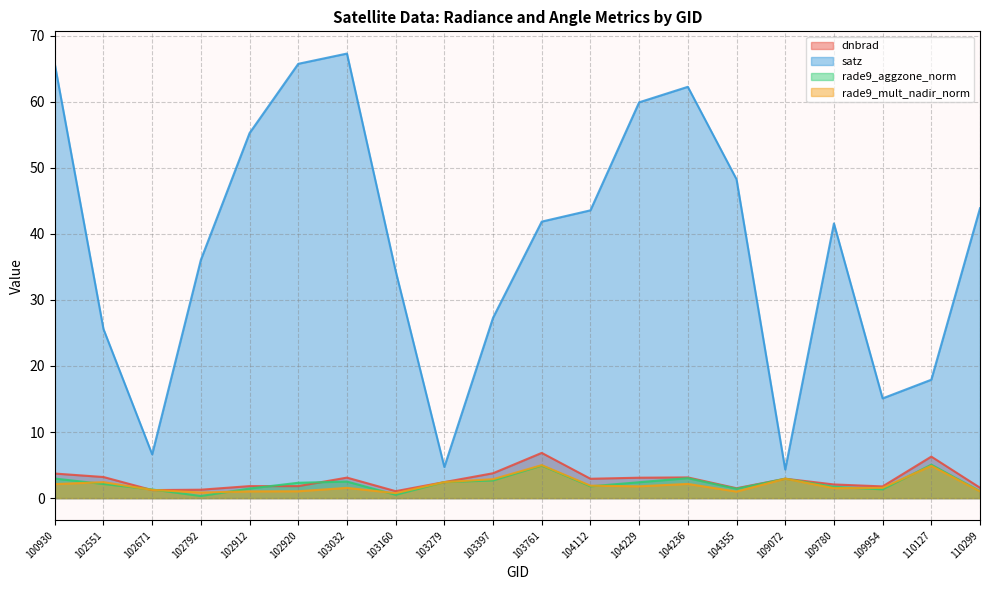

How many data points in satz are less than 41?

9